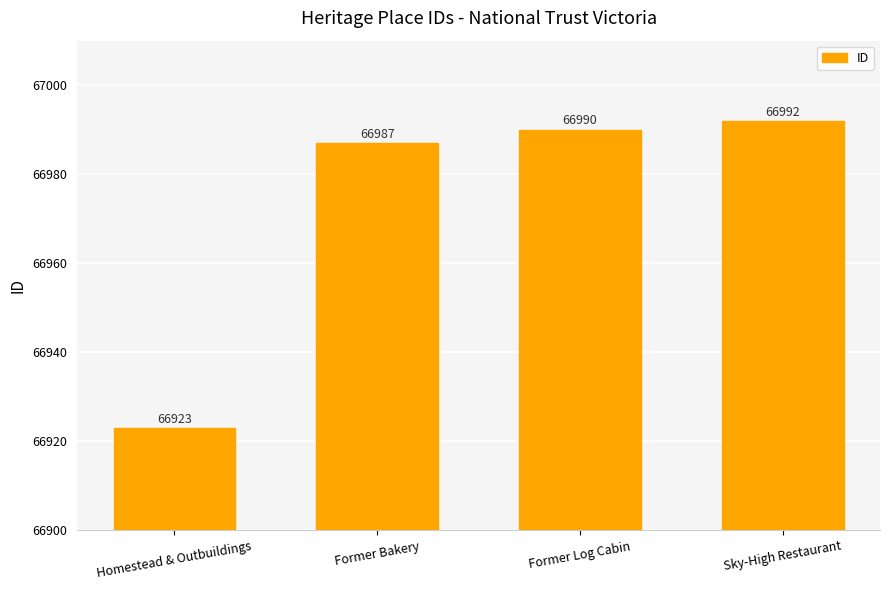

What value does the data have at Former Log Cabin, to the nearest 10?

66990